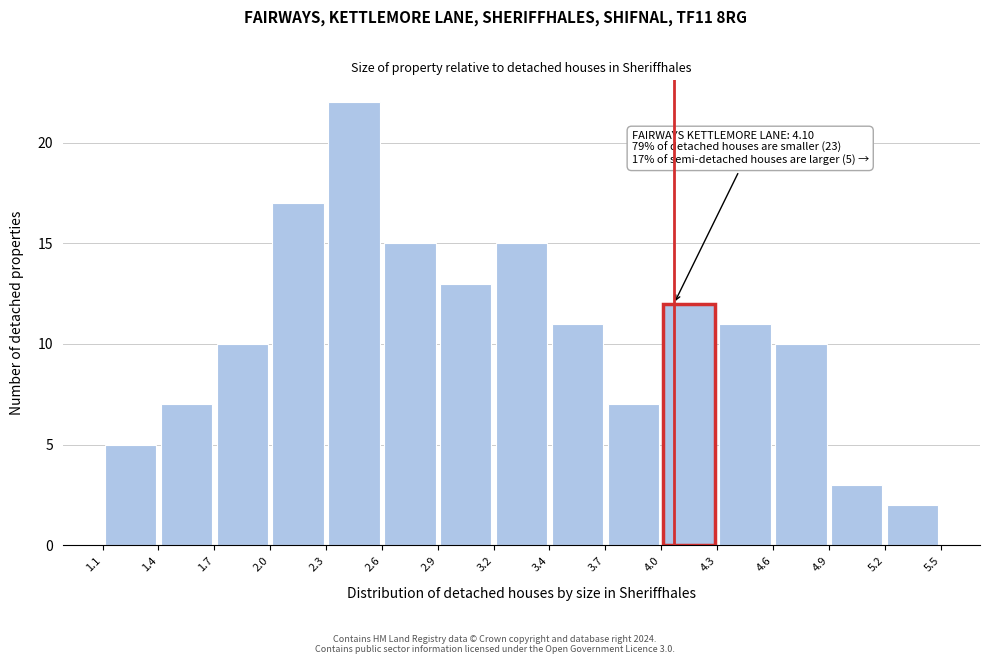

Which range on the x-axis has the tallest bar?

2.3 to 2.6